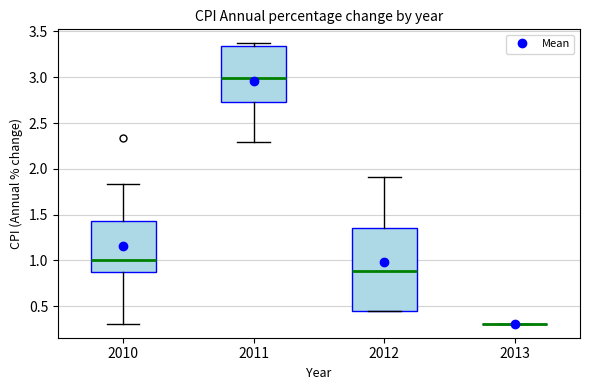

Where does the median line of the box at x = 2010 sit on the y-axis? The values are not printed on the chart, so give them approximately, as read against the axis.

1.00